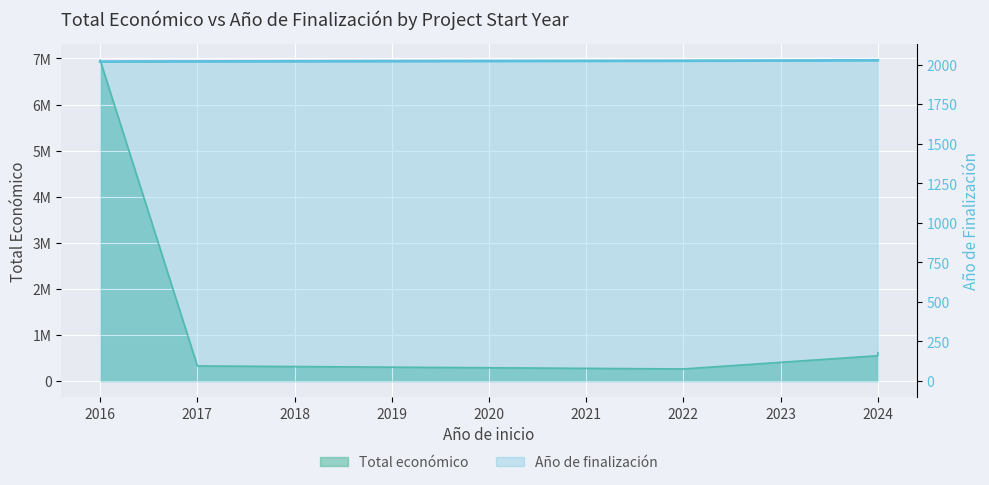

What is the smallest value displayed?

262332